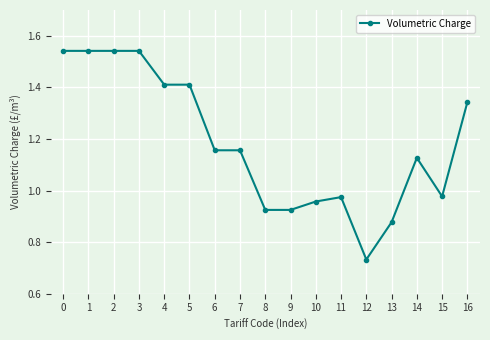

What is the sum of the values at 10 and 13?

1.8